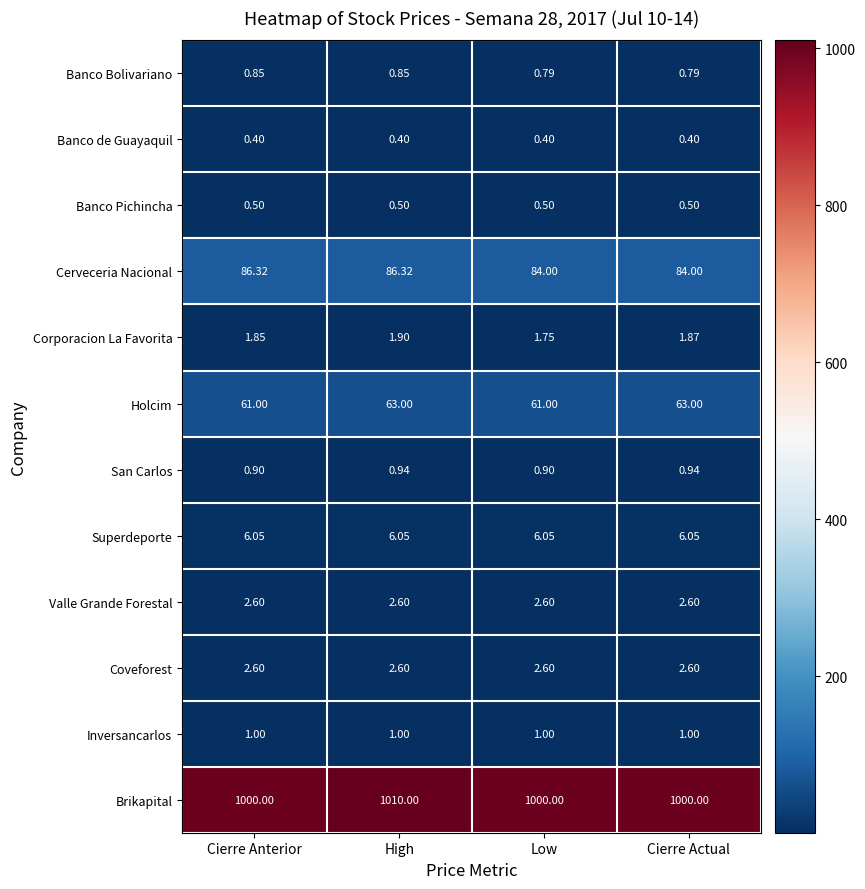

Which series changed the most between Cierre Anterior and High?

Brikapital